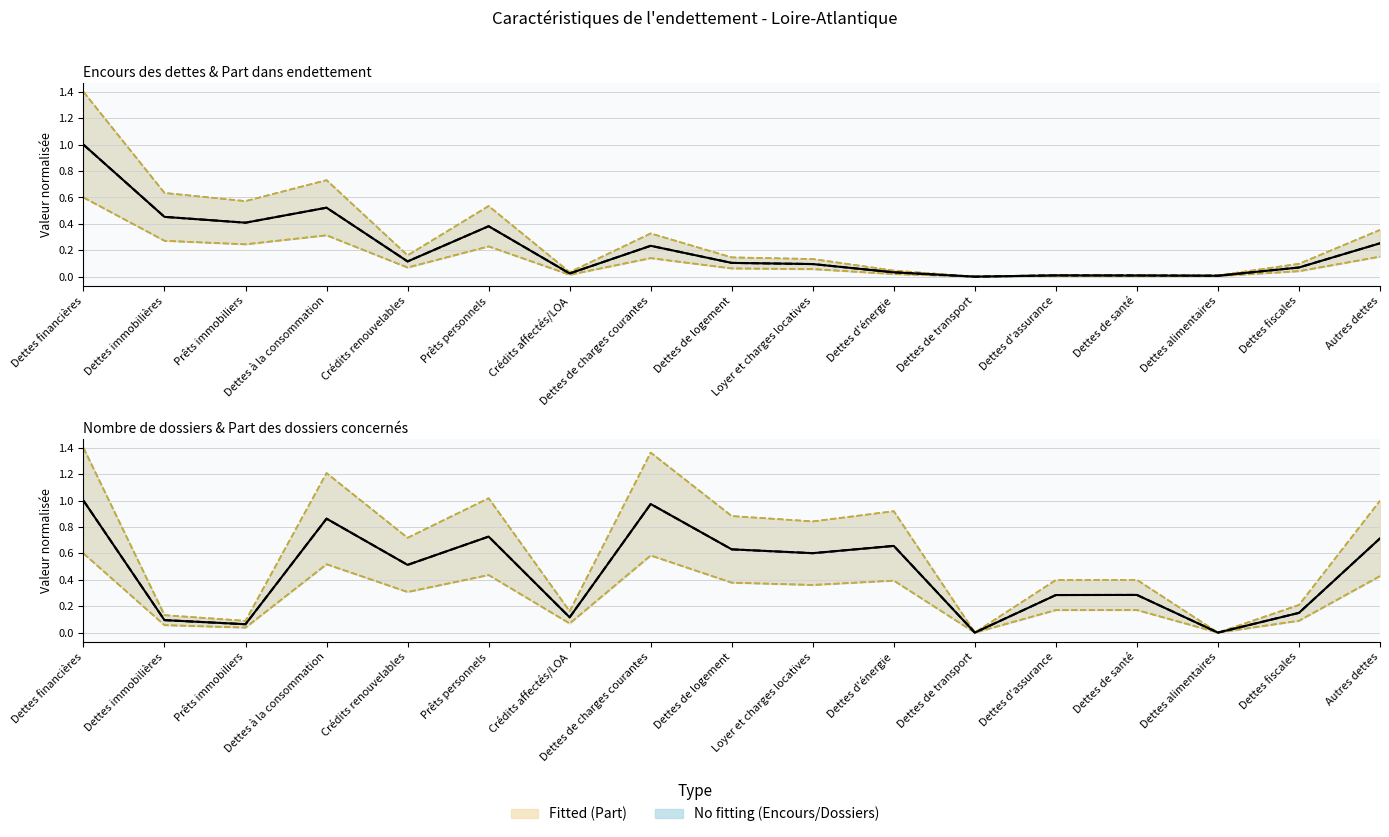

Which category has the lowest value across all series?

Dettes de transport